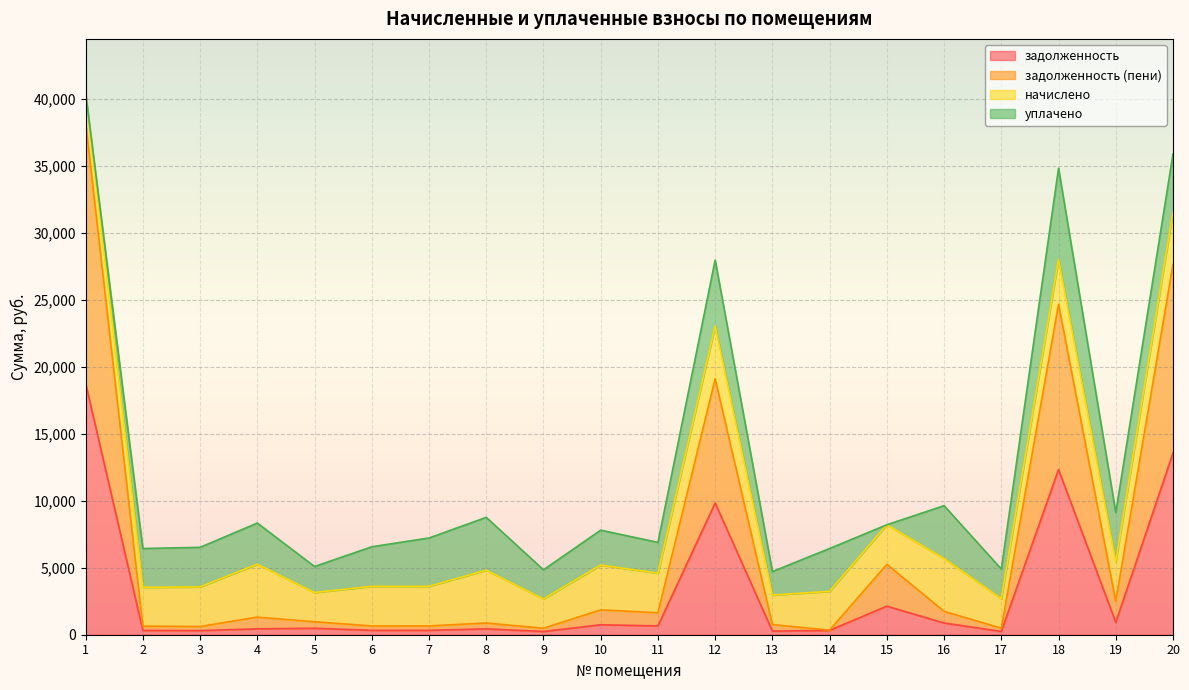

Which category has the highest value in the задолженность series?

1